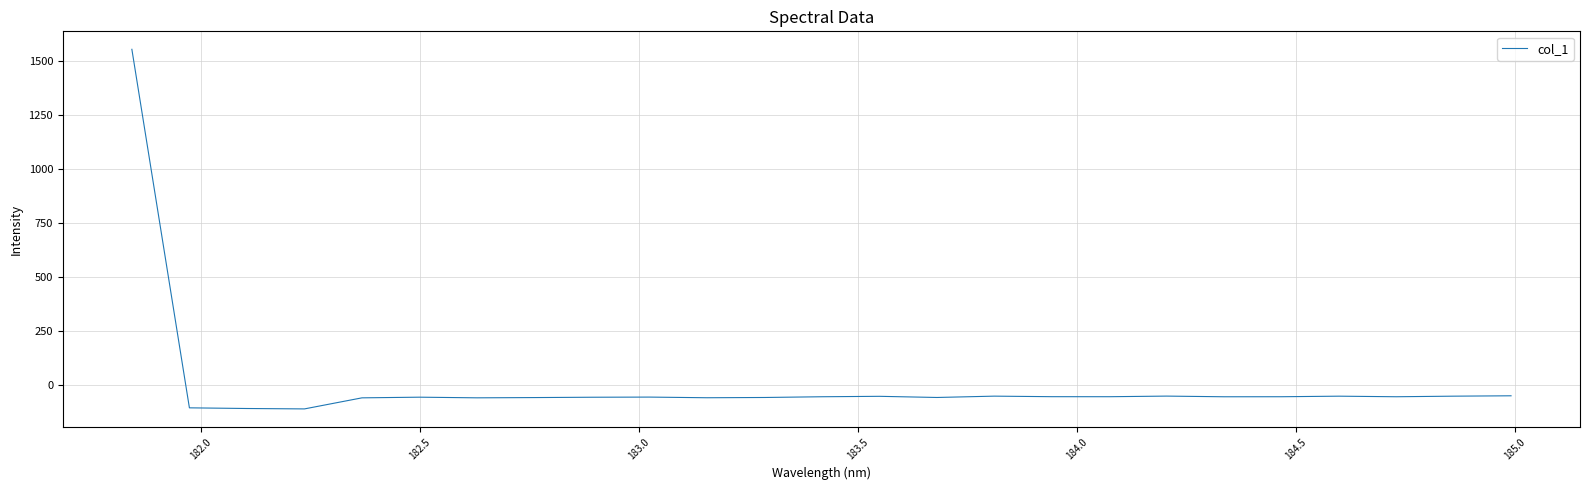

What is the difference between the maximum and minimum values?

1664.2